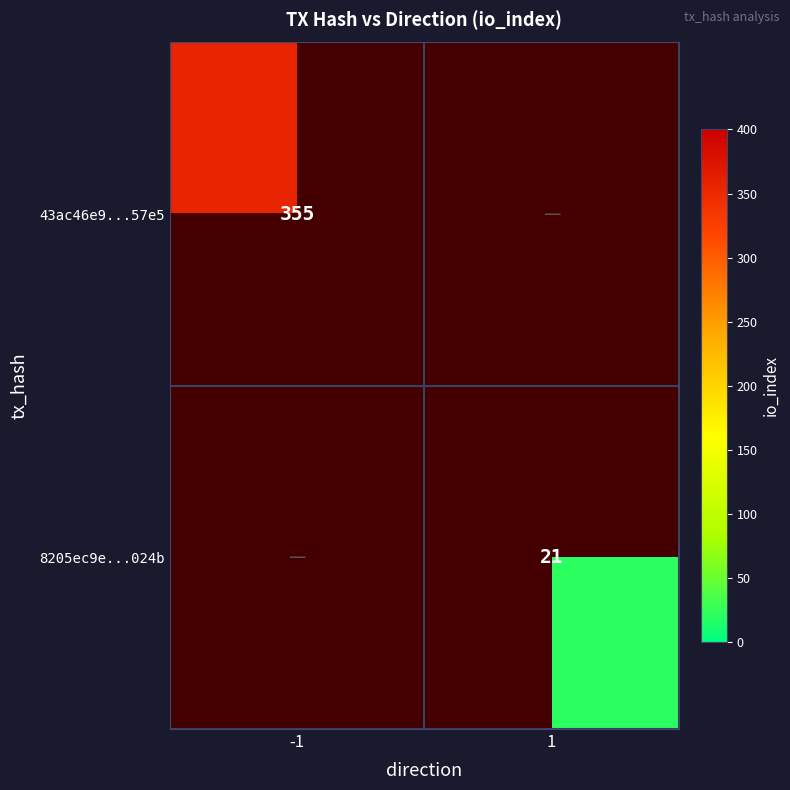

The value of 43ac46e9...57e5 at -1 is 542. True or false?

False